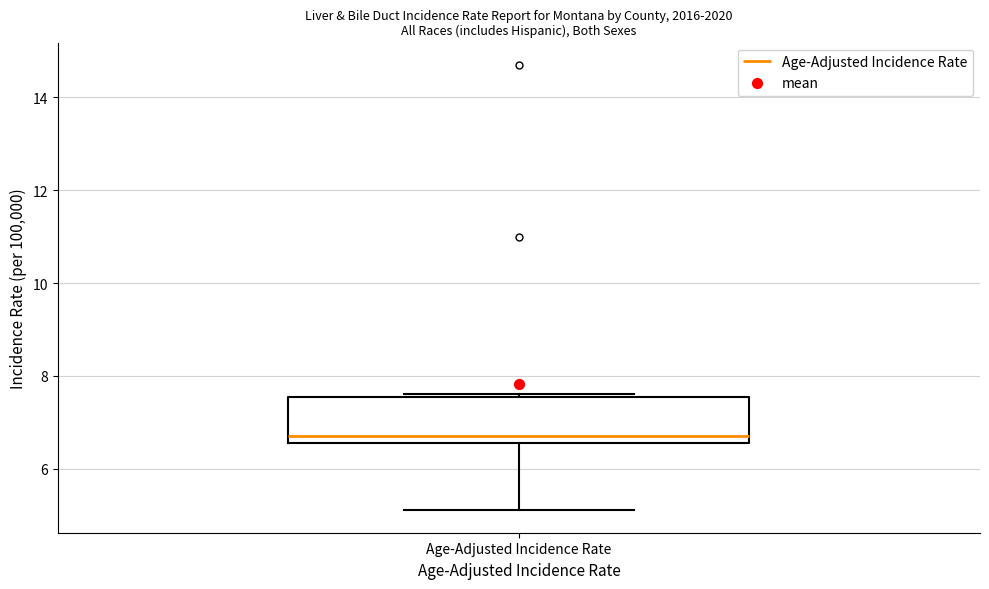

Read this box plot against the y-axis: the position of the median line, the range covered by the box, and the ends of both whiskers. The values are not printed on the chart, so give them approximately, as read against the axis.

median 6.8, box 6.6 to 7.6, whiskers 5.2 to 7.6